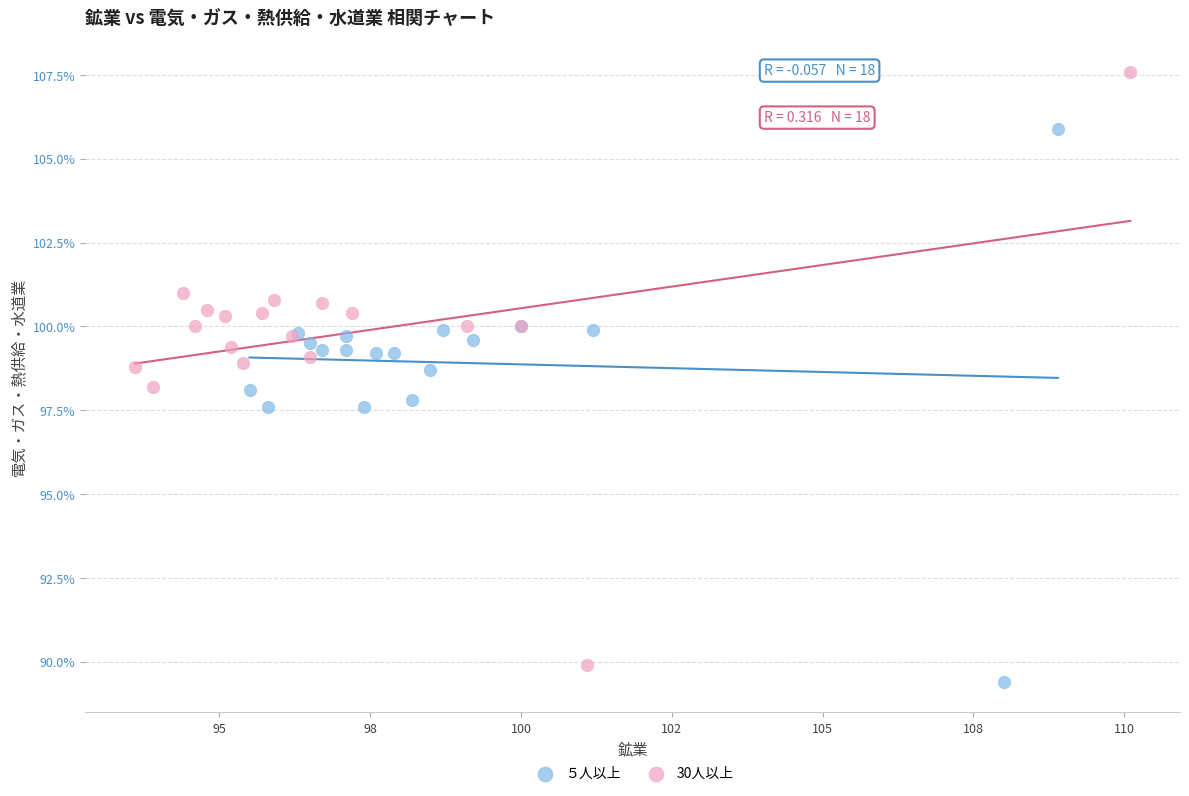

Which series has the largest Y range (max minus min)?

30人以上